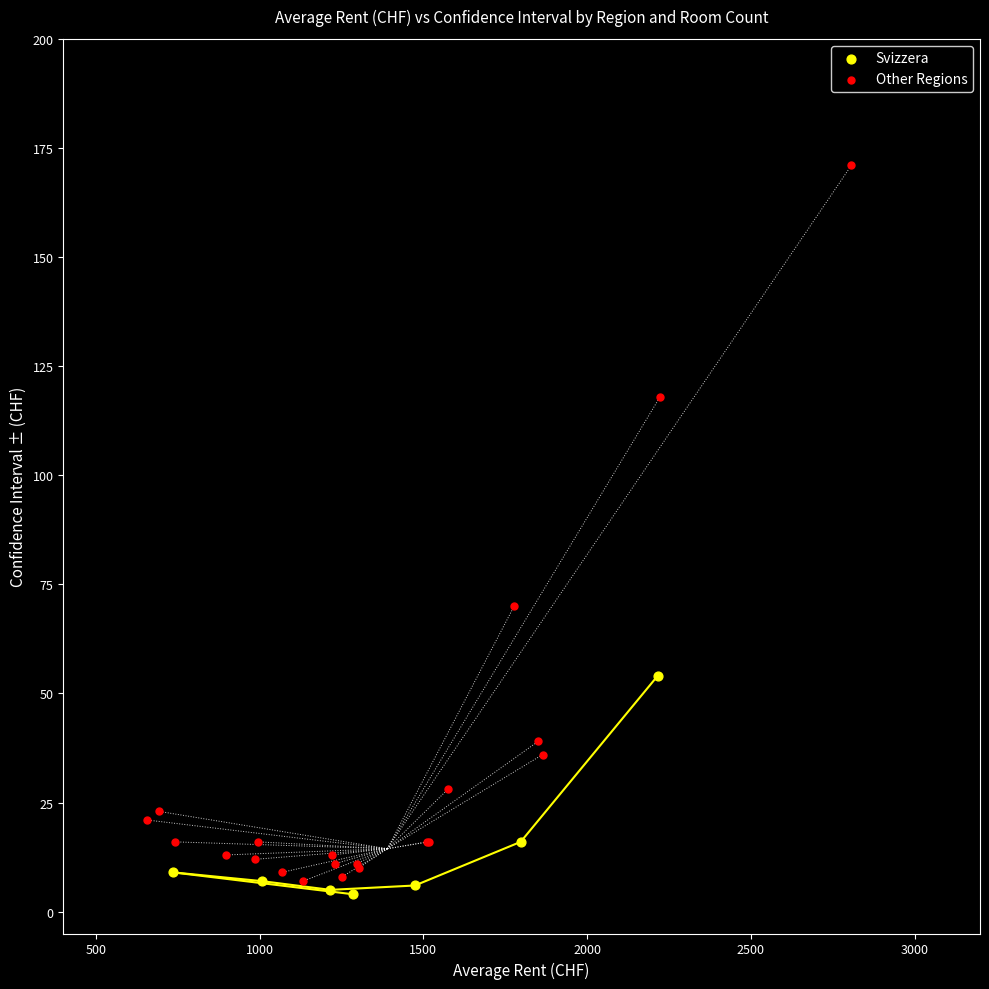

Which series has the widest spread of Y values?

Other Regions